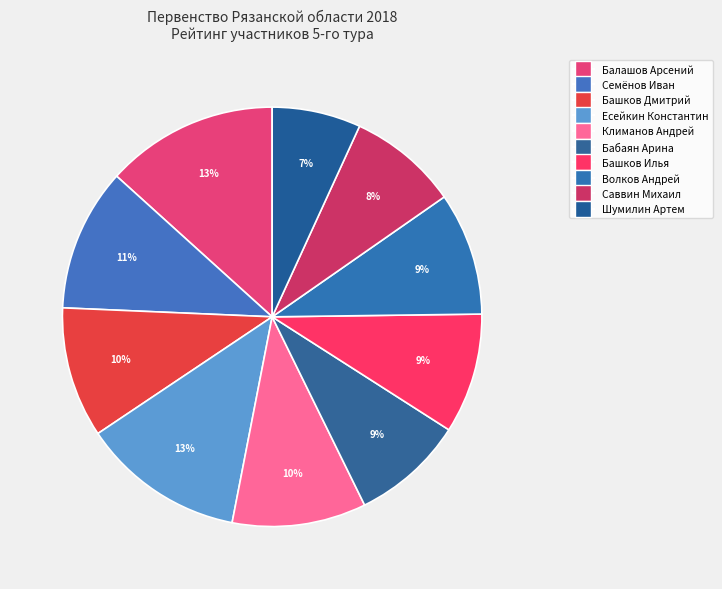

How many segments does this pie chart have?

10